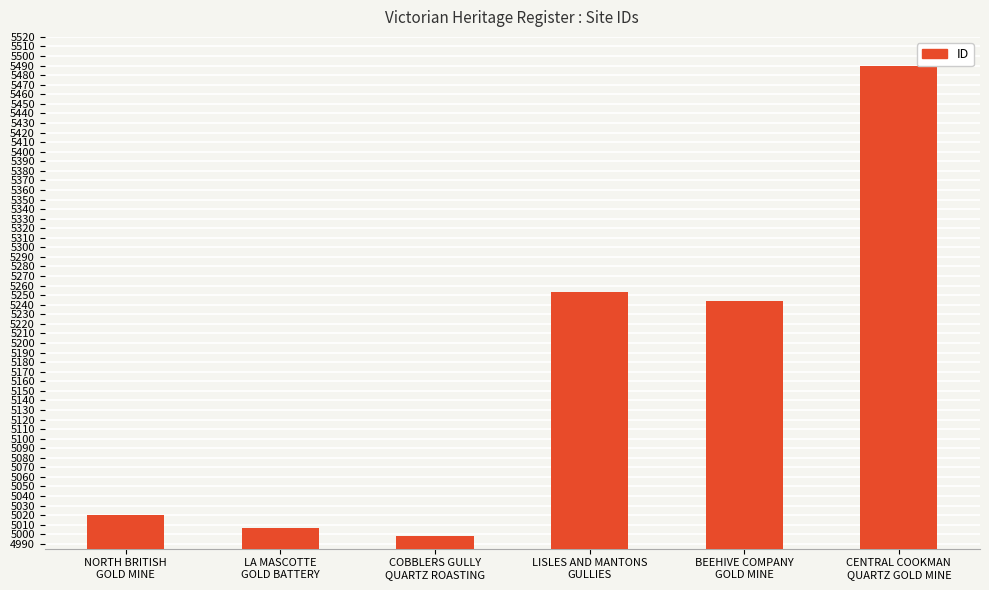

Reading right to left, extract all data points from this chart.

CENTRAL COOKMAN
QUARTZ GOLD MINE=5490	BEEHIVE COMPANY
GOLD MINE=5244	LISLES AND MANTONS
GULLIES=5253	COBBLERS GULLY
QUARTZ ROASTING=4998	LA MASCOTTE
GOLD BATTERY=5007	NORTH BRITISH
GOLD MINE=5020